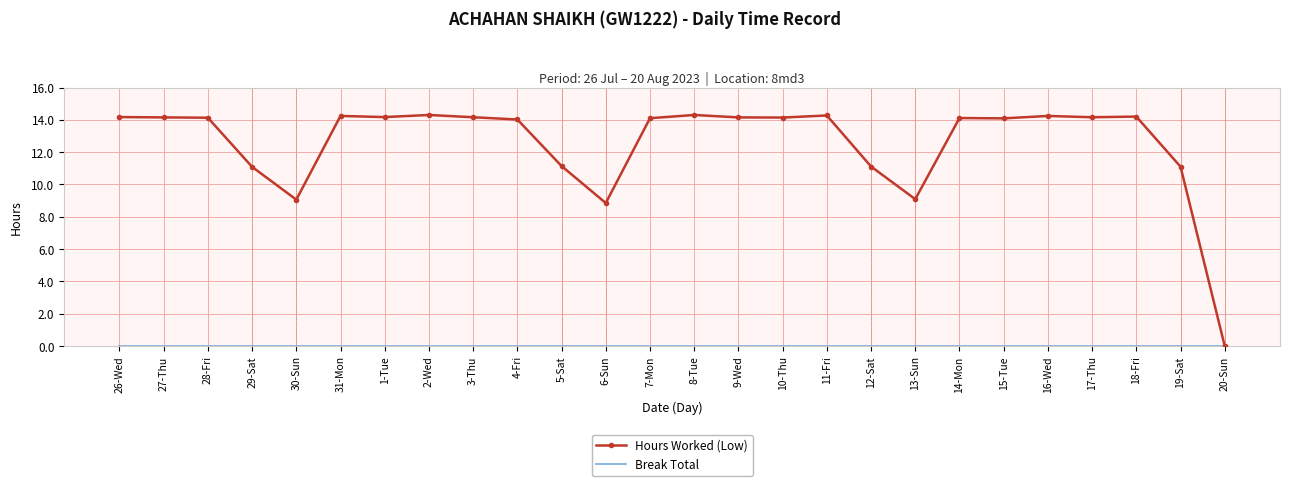

What is the sum of all Hours Worked (Low) values?

326.5